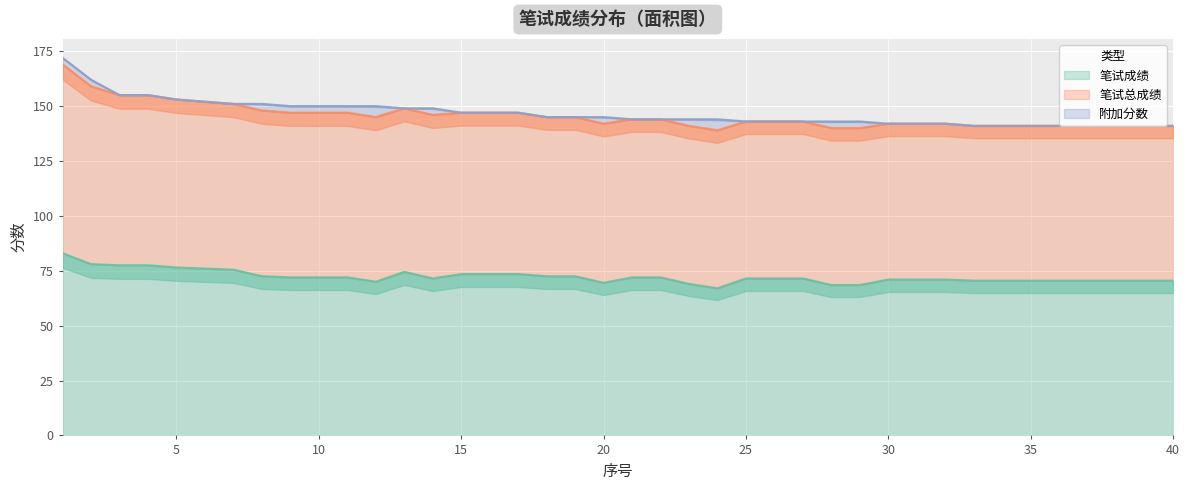

What is the sum of the 笔试成绩 values at 35 and 12?

140.5